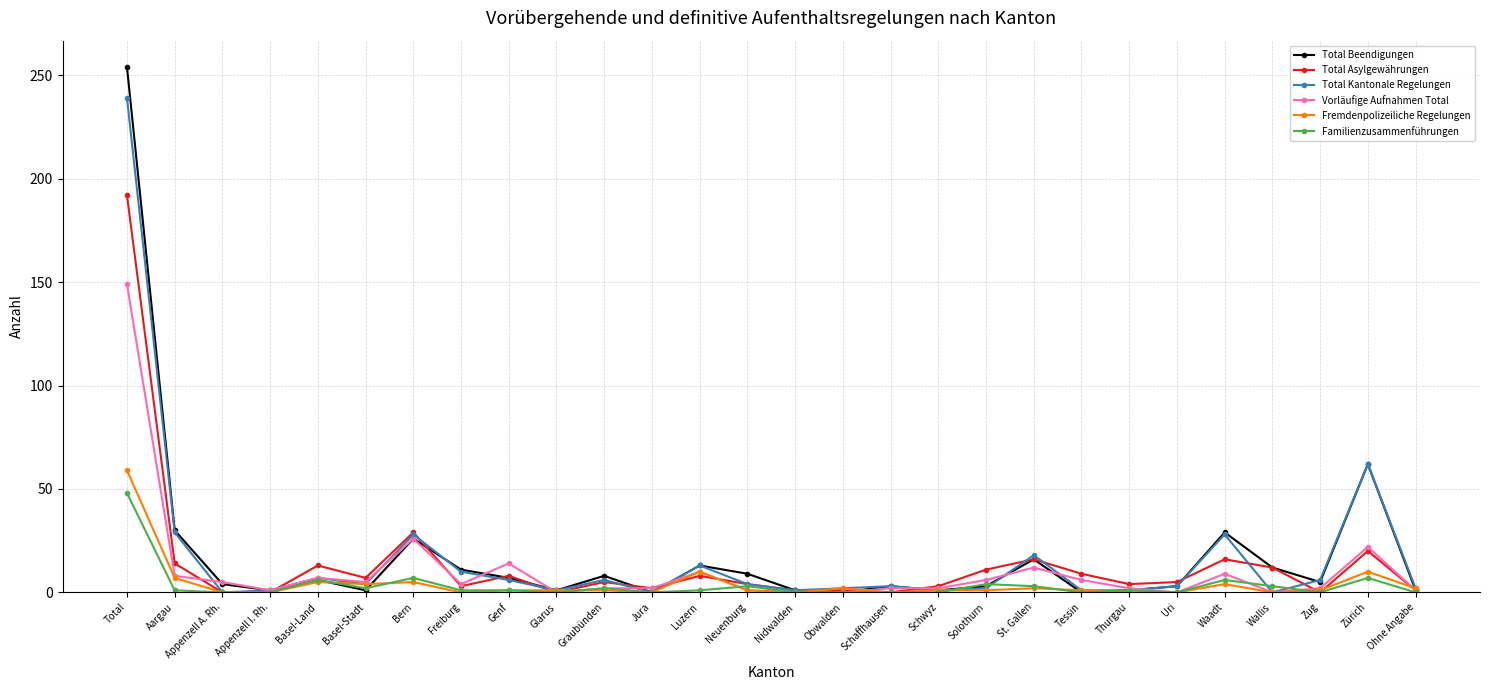

Rank the series by their maximum value, from lowest to highest.

Familienzusammenführungen, Fremdenpolizeiliche Regelungen, Vorläufige Aufnahmen Total, Total Asylgewährungen, Total Kantonale Regelungen, Total Beendigungen